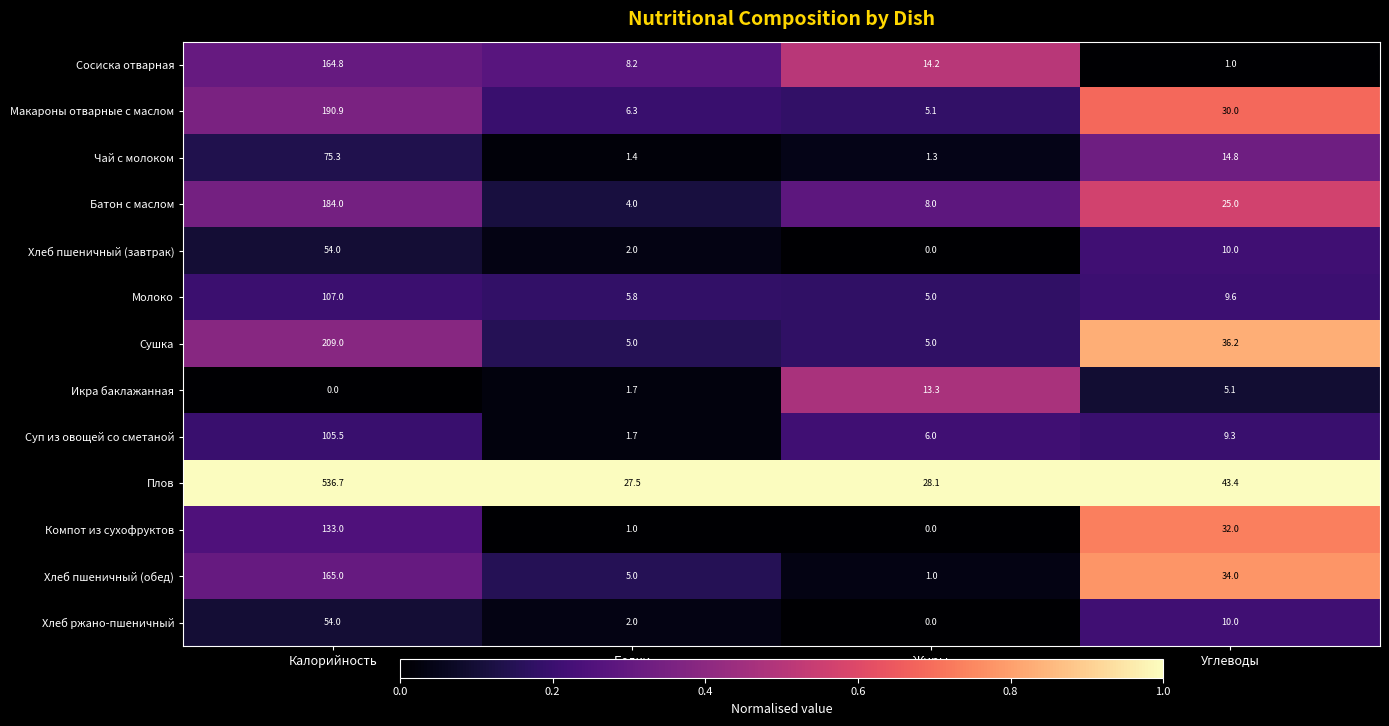

Rank the categories by Хлеб ржано-пшеничный value from lowest to highest.

Жиры, Белки, Углеводы, Калорийность